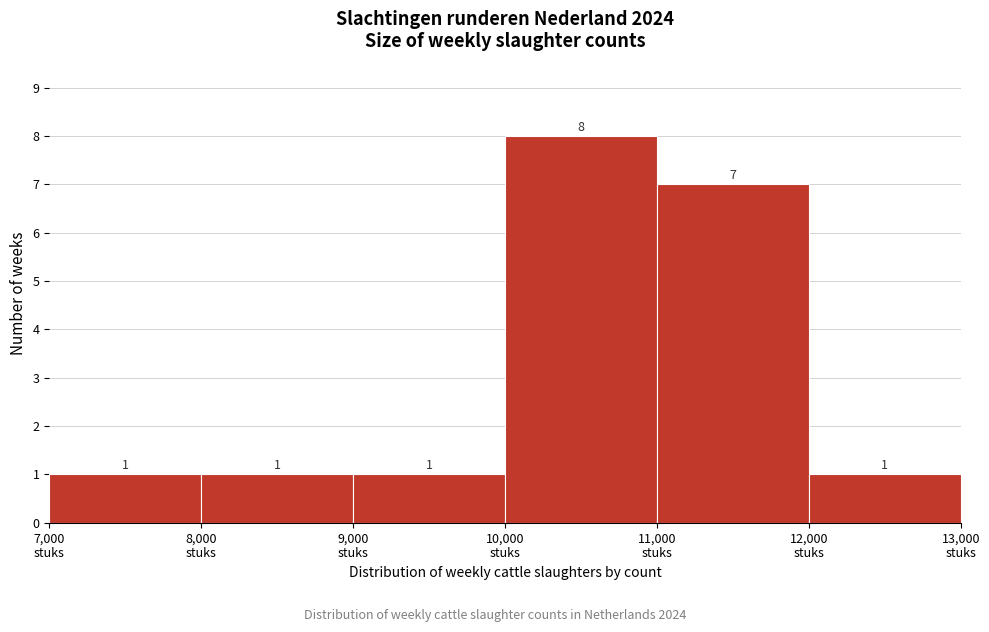

Reading left to right, list every bar in this chart as the range it spans on the x-axis followed by its height.

7000 to 8000: 1
8000 to 9000: 1
9000 to 10000: 1
10000 to 11000: 8
11000 to 12000: 7
12000 to 13000: 1